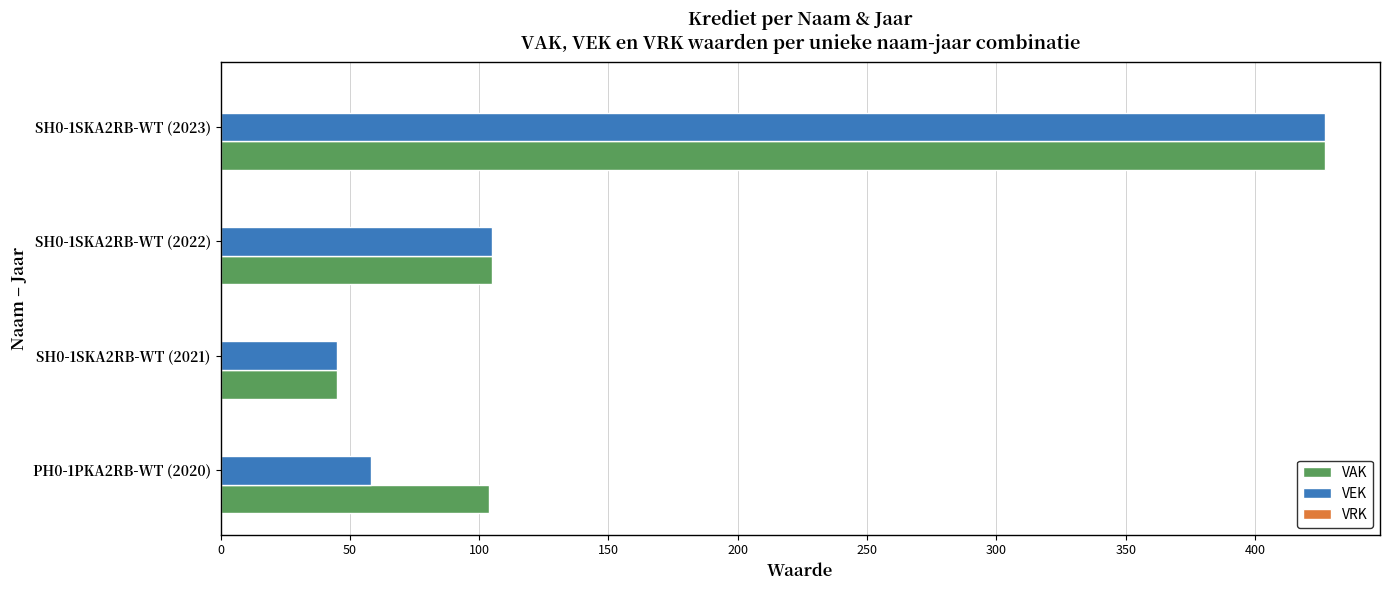

True or false: VEK has a value of 58 at PH0-1PKA2RB-WT (2020).

True